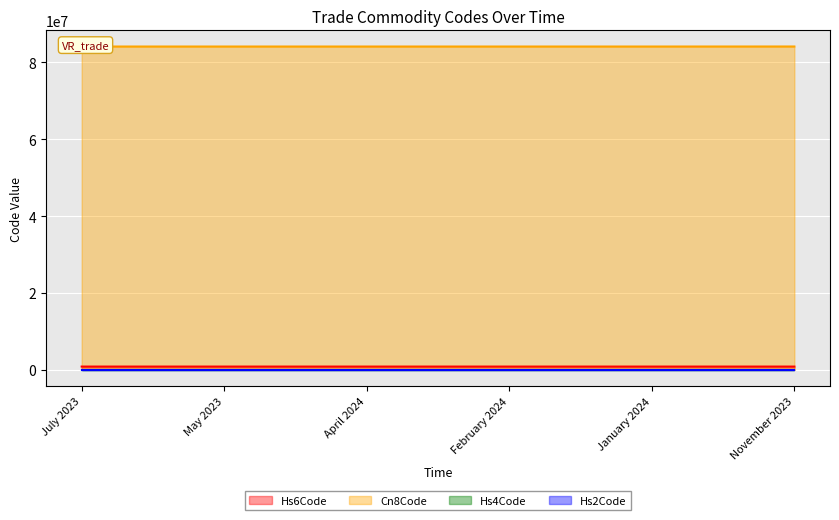

At which category is the sum across all series the highest?

November 2023